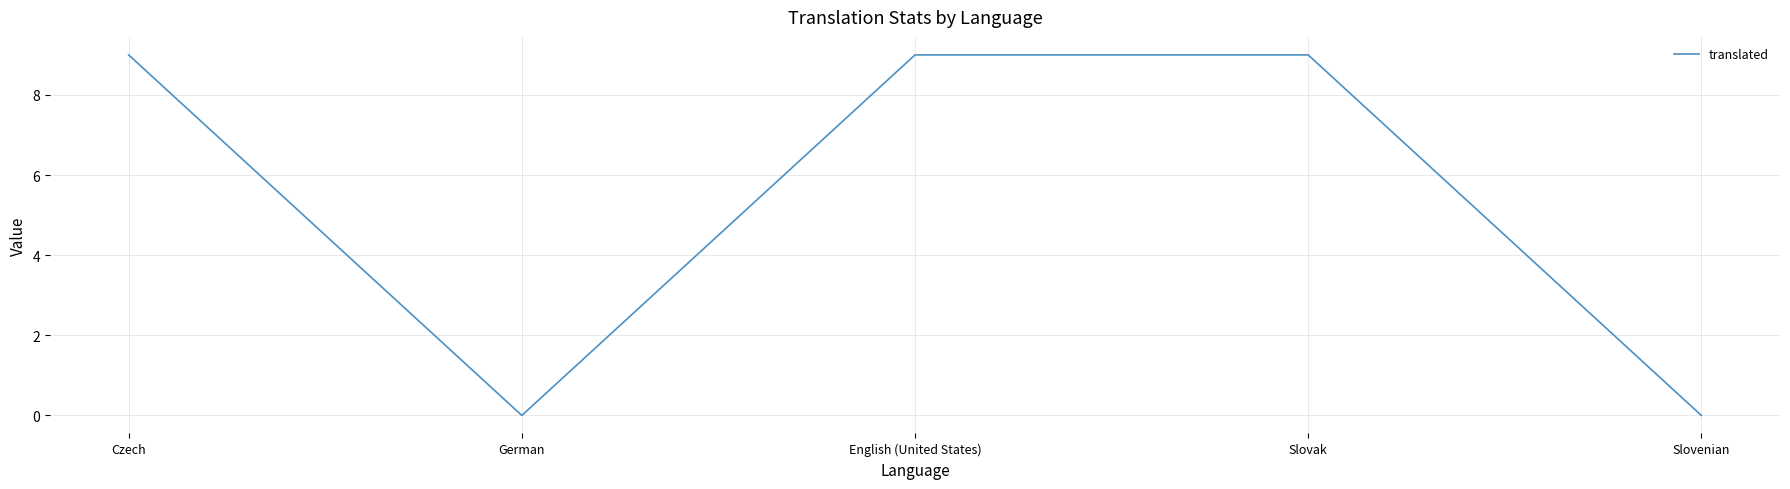

Reading left to right, extract all data points from this chart.

Czech=9	German=0	English (United States)=9	Slovak=9	Slovenian=0